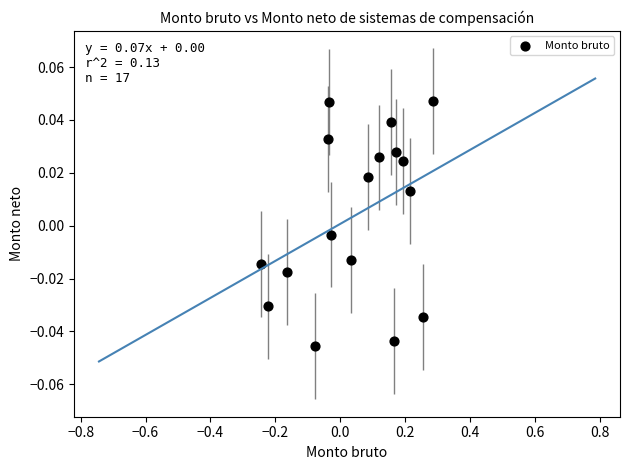

What is the range of X values (max minus min)?

0.5